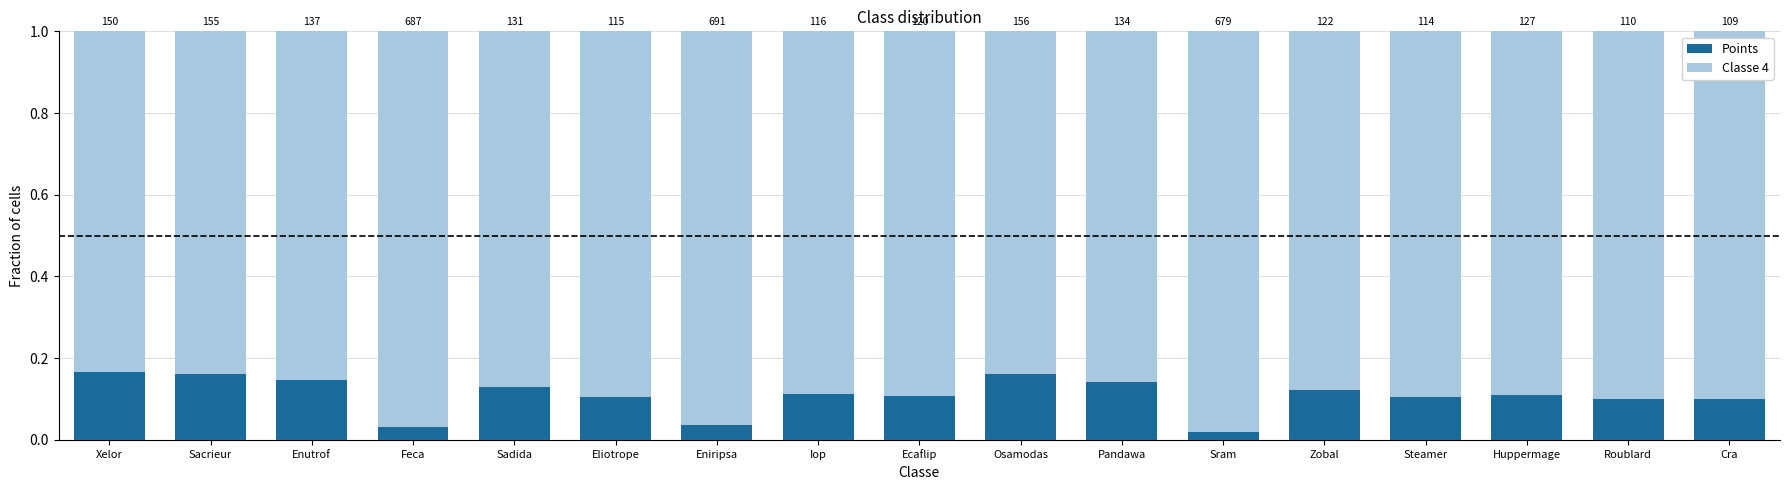

What is the label of the 9th bar from the left?

Ecaflip